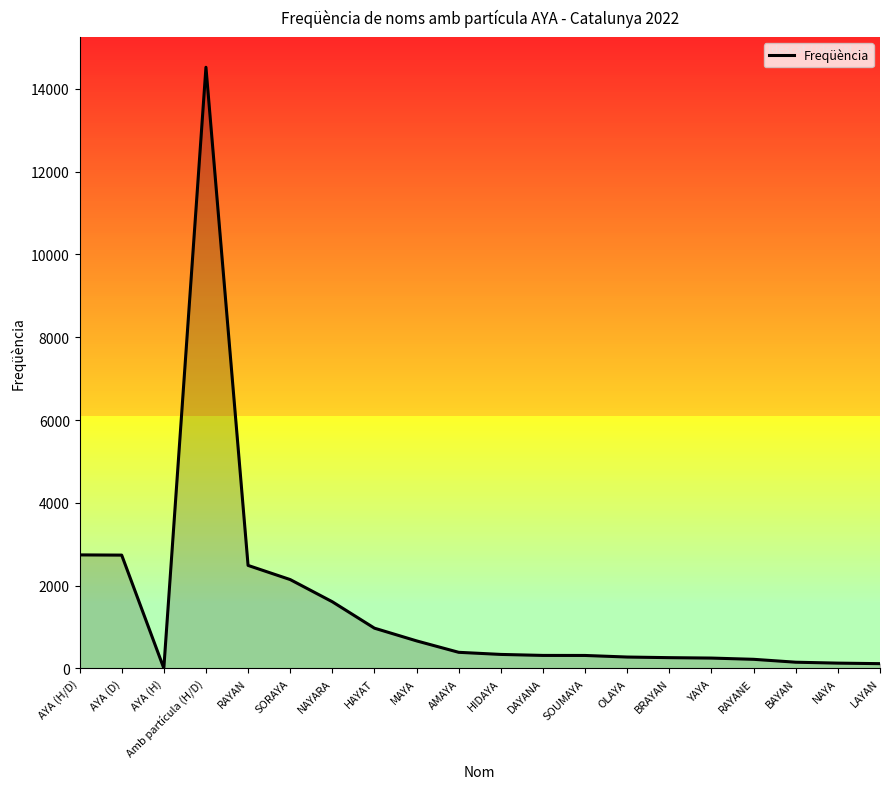

What value does the data have at AYA (H/D)?

2743